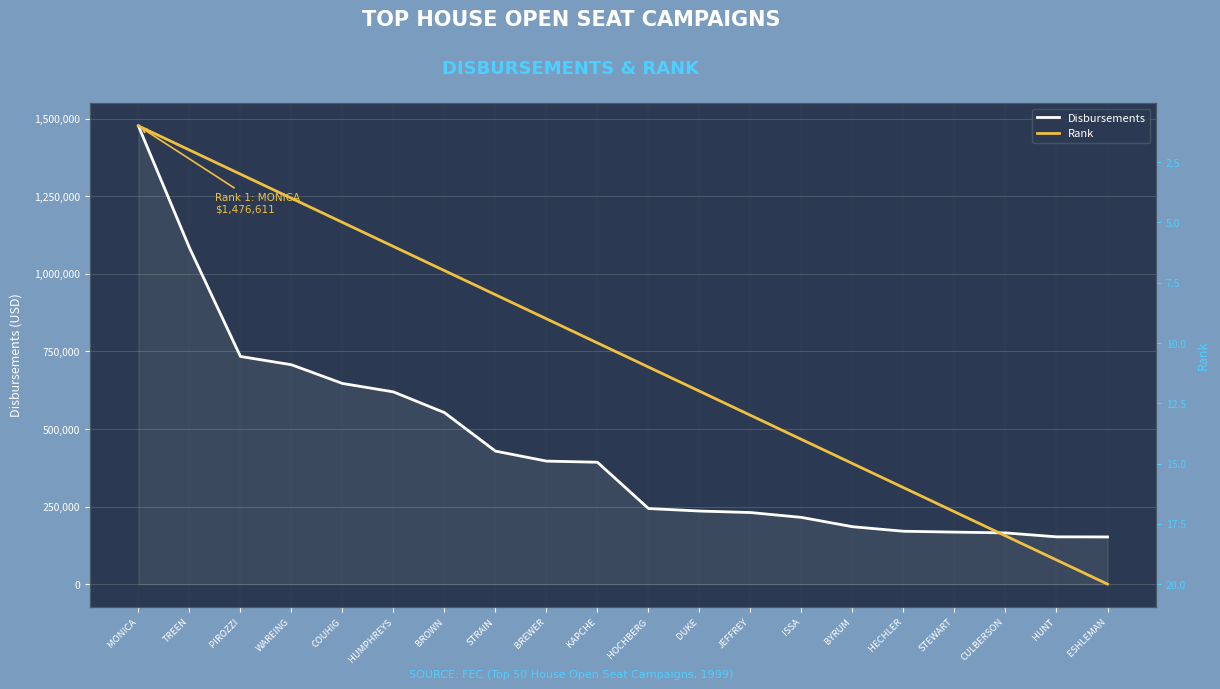

True or false: Rank and Disbursements intersect in this chart.

False